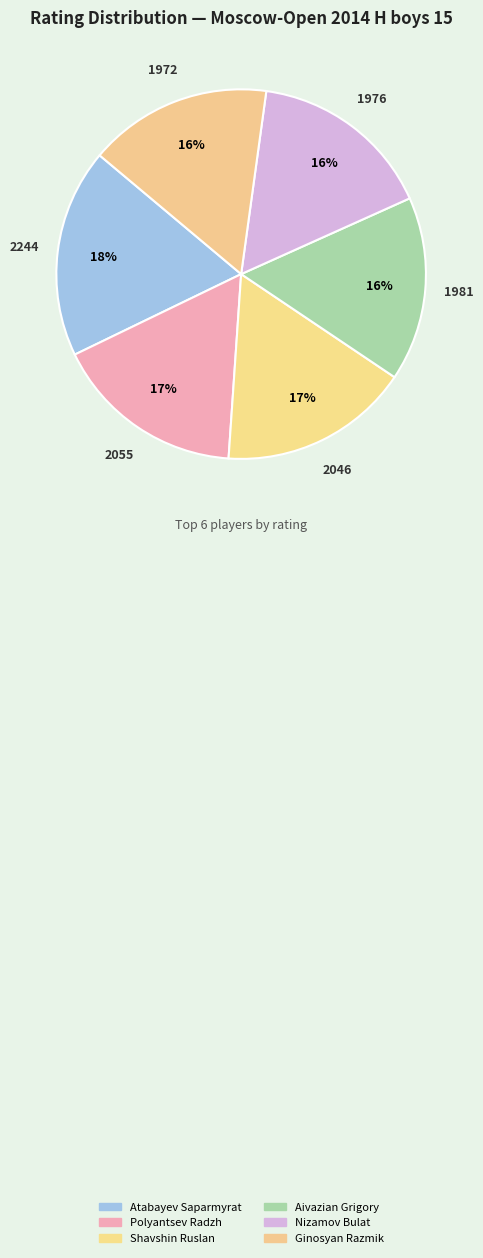

Is it true that Ginosyan Razmik is 16% of the pie?

True